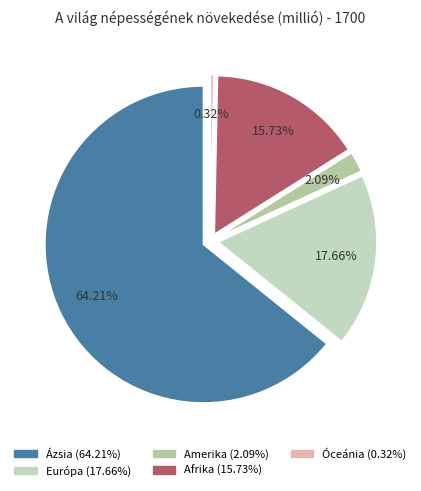

To the nearest percent, what is the combined percentage of Afrika and Óceánia?

16%